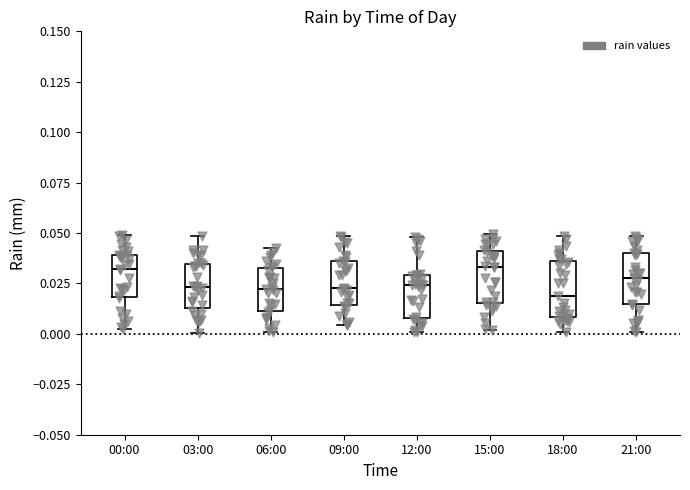

Reading left to right, transcribe this box plot: for each box, give where its median line is, the range the box spans, and where its two whiskers end, as read against the y-axis. The values are not printed on the chart, so give them approximately, as read against the axis.

00:00: median 0.030, box 0.020 to 0.040, whiskers 0.000 to 0.050
03:00: median 0.025, box 0.015 to 0.035, whiskers 0.000 to 0.050
06:00: median 0.020, box 0.010 to 0.030, whiskers 0.000 to 0.045
09:00: median 0.025, box 0.015 to 0.035, whiskers 0.005 to 0.050
12:00: median 0.025, box 0.010 to 0.030, whiskers 0.000 to 0.050
15:00: median 0.035, box 0.015 to 0.040, whiskers 0.000 to 0.050
18:00: median 0.020, box 0.010 to 0.035, whiskers 0.000 to 0.050
21:00: median 0.030, box 0.015 to 0.040, whiskers 0.000 to 0.050